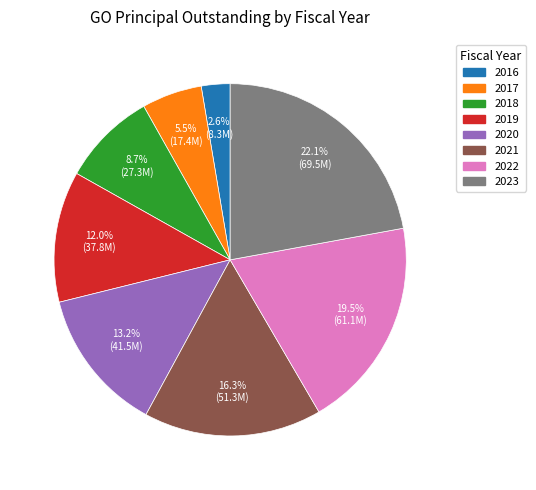

Between 2019 and 2023, which is larger?

2023